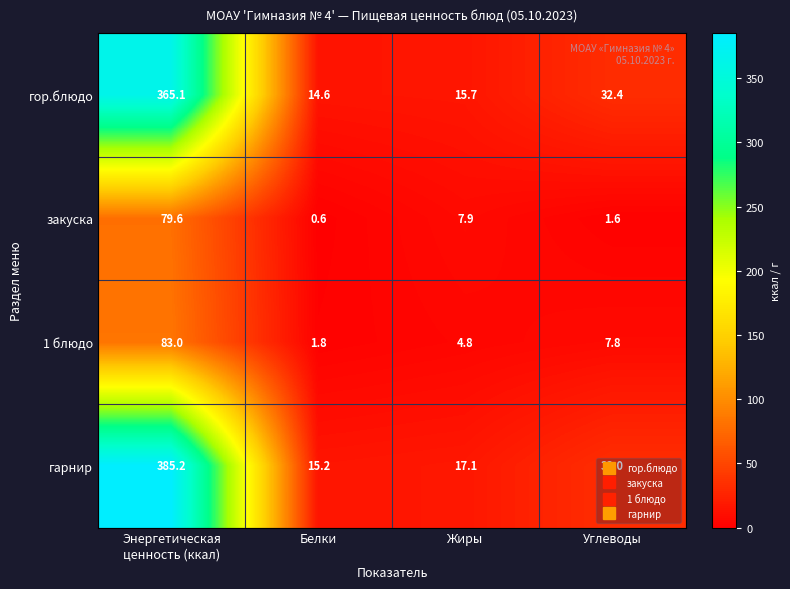

What is the maximum value for гарнир?

385.2